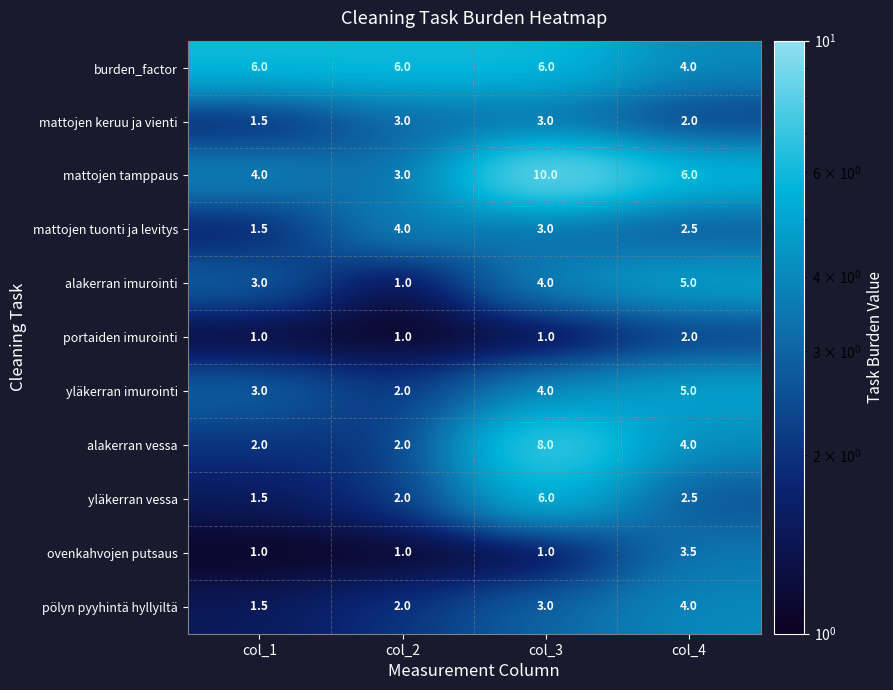

What is the maximum value shown in the chart?

10.0